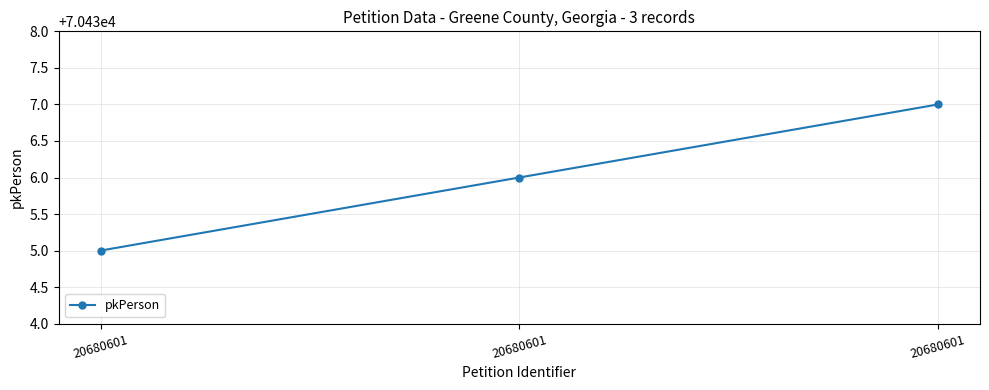

What is the value of the 3rd point from the left?

70435